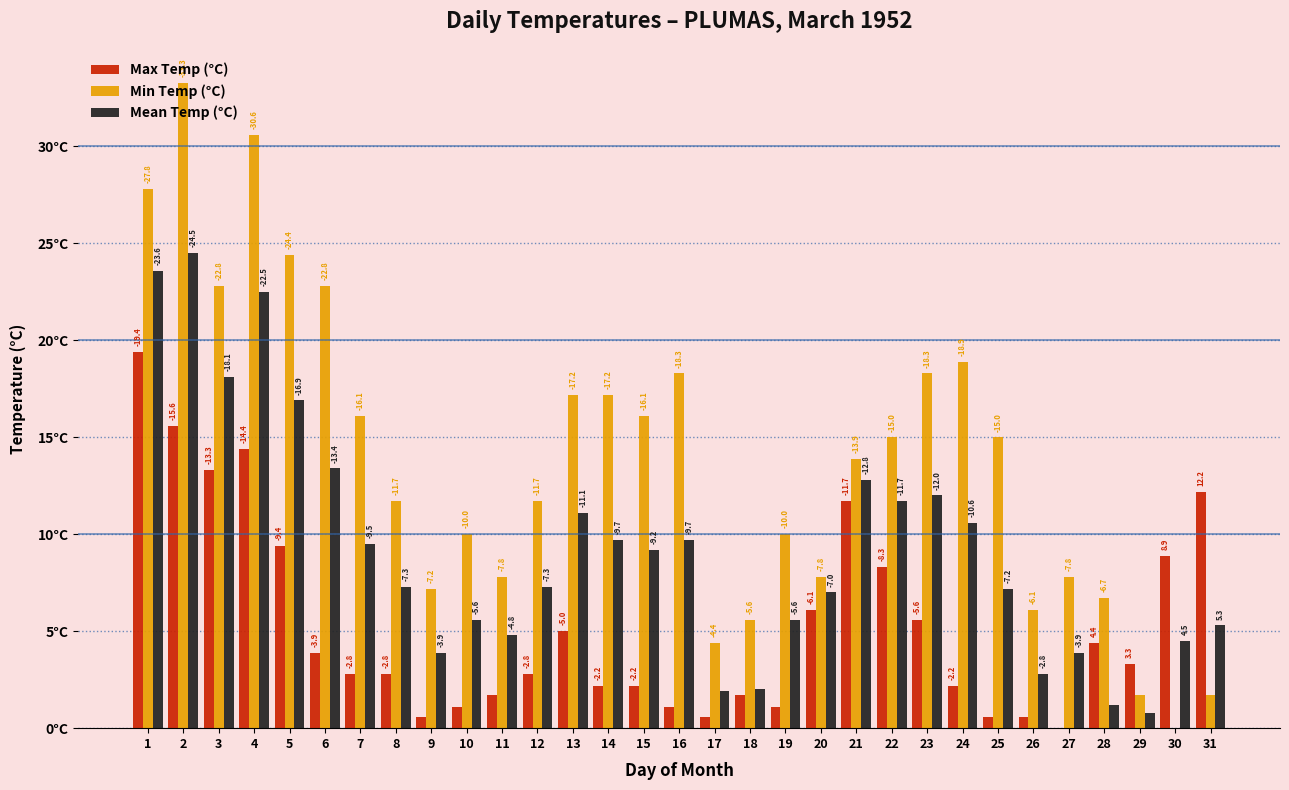

What are all the series names shown in the legend?

Max Temp (°C), Min Temp (°C), Mean Temp (°C)